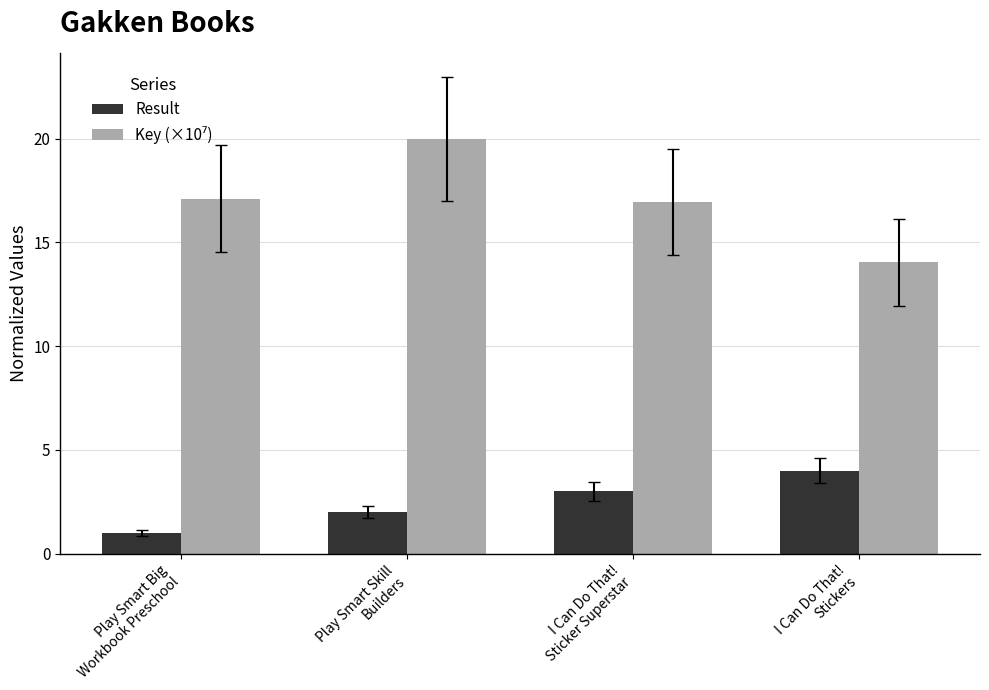

At how many categories does at least one series exceed 18?

1